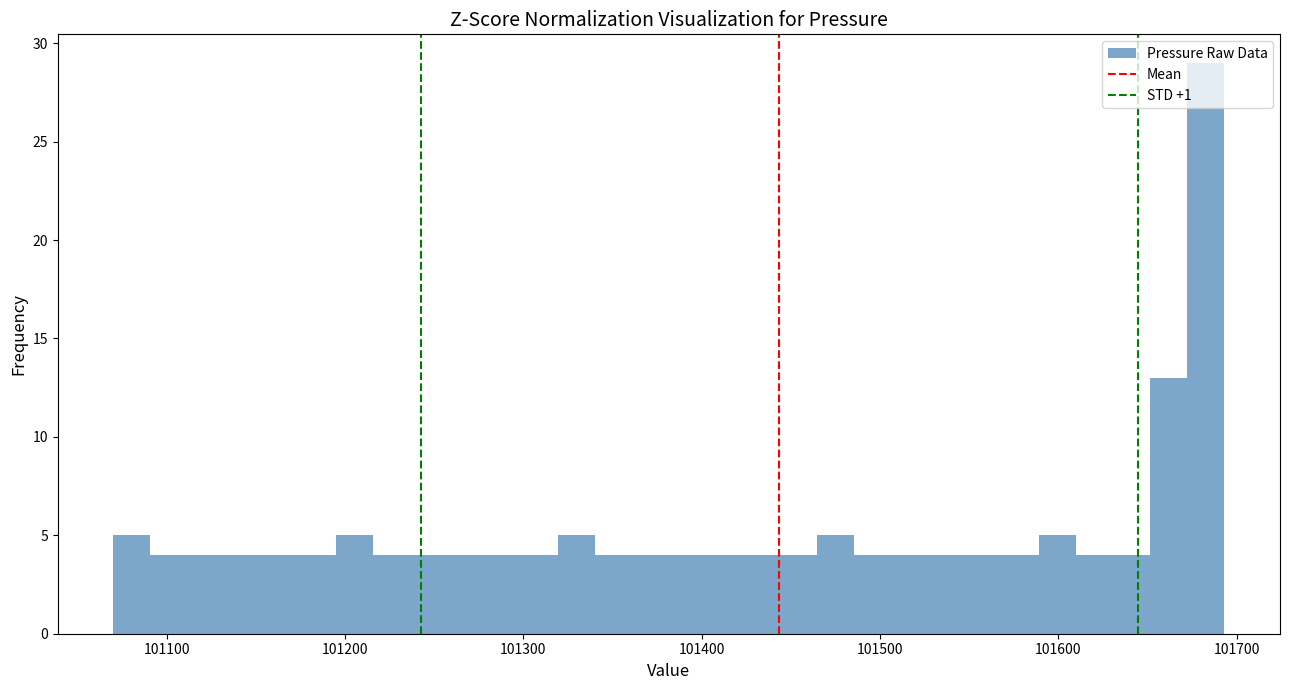

Read against the x-axis, roughly where is the centre of the tallest bar?

101680